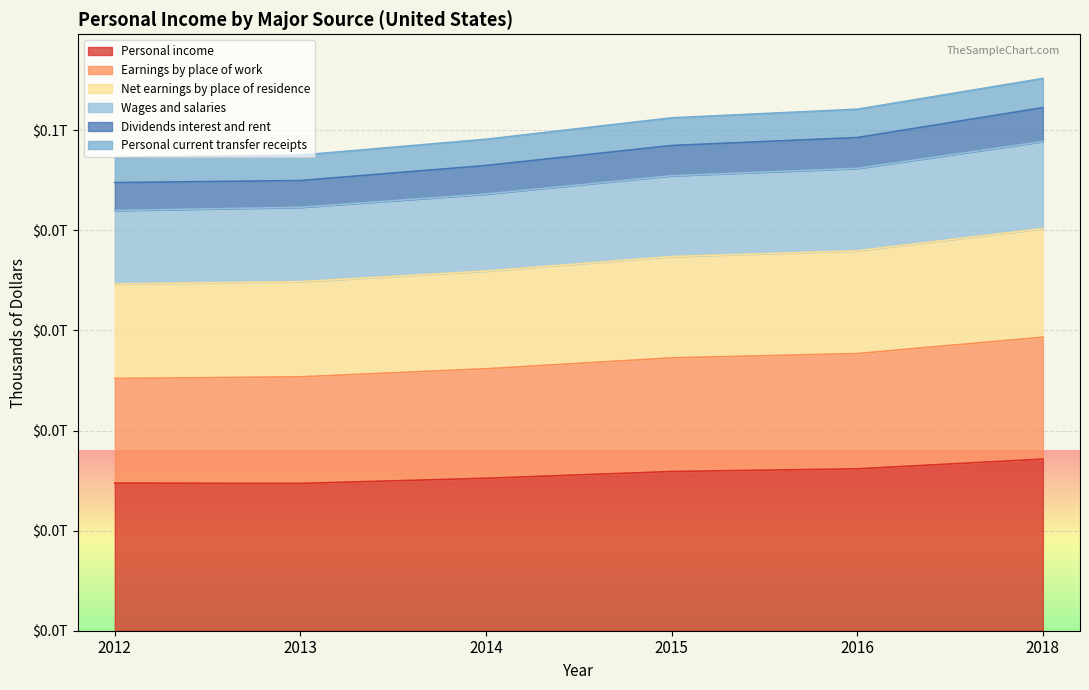

What is the average value of the Earnings by place of work series?

44740600698.4